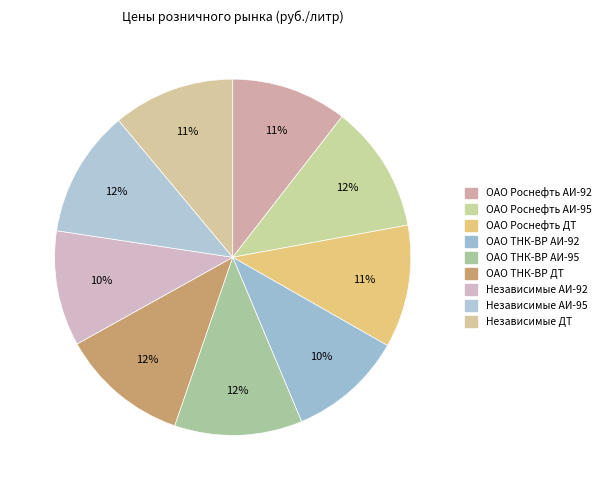

What is the ratio of the value at ОАО Роснефть АИ-92 to the value at Независимые ДТ?

1.0